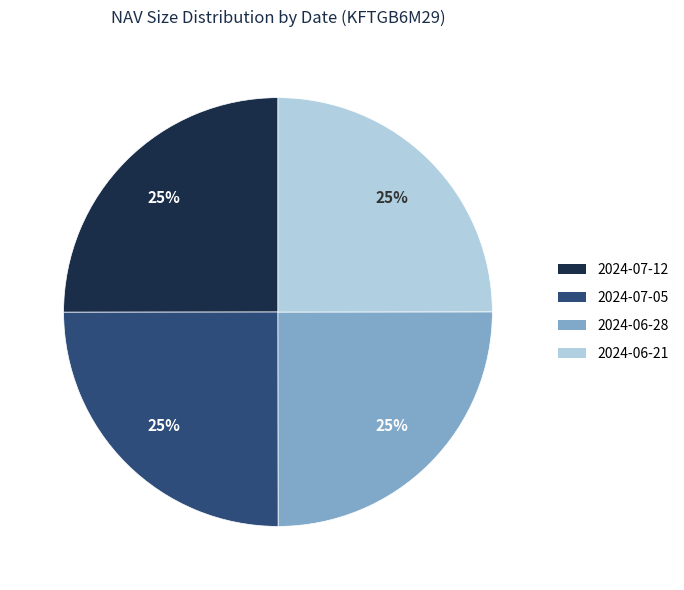

What percentage is the 2024-06-28 slice, to the nearest percent?

25%